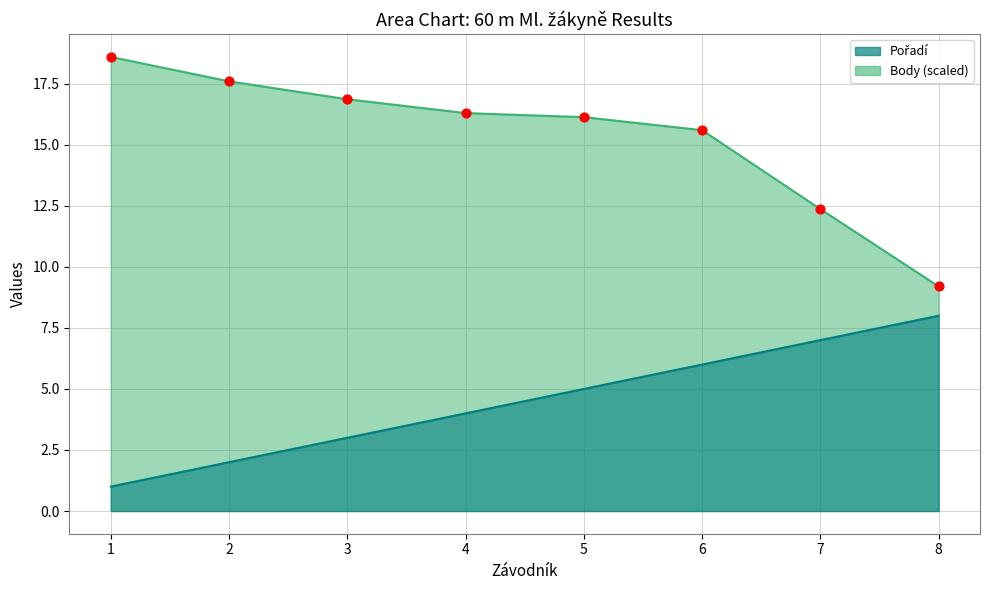

Which series contains the highest Y value?

Body